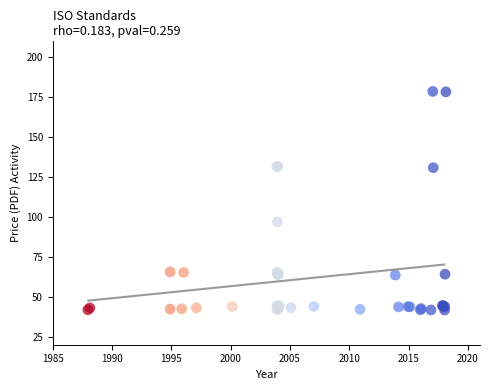

What Y value in the scatter plot is closest to 109?

96.8